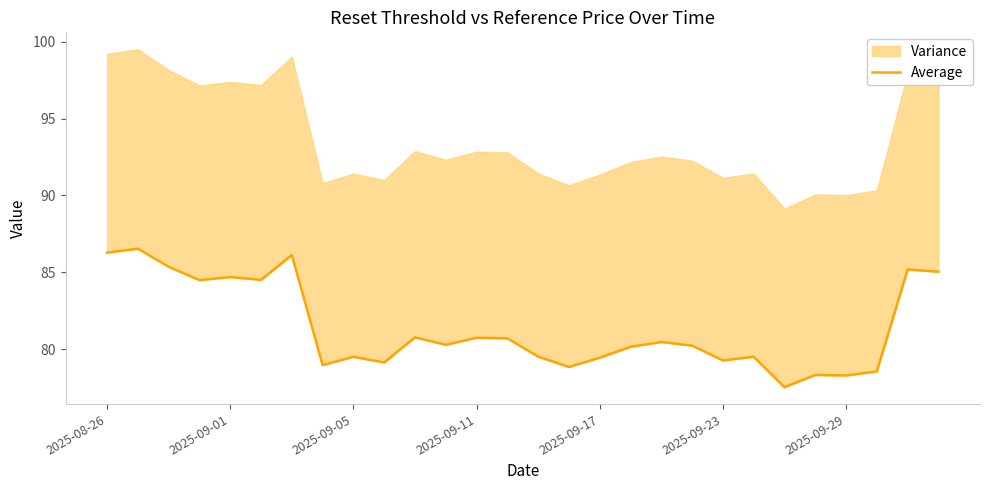

What is the change in value from 18 to 26?

+4.7